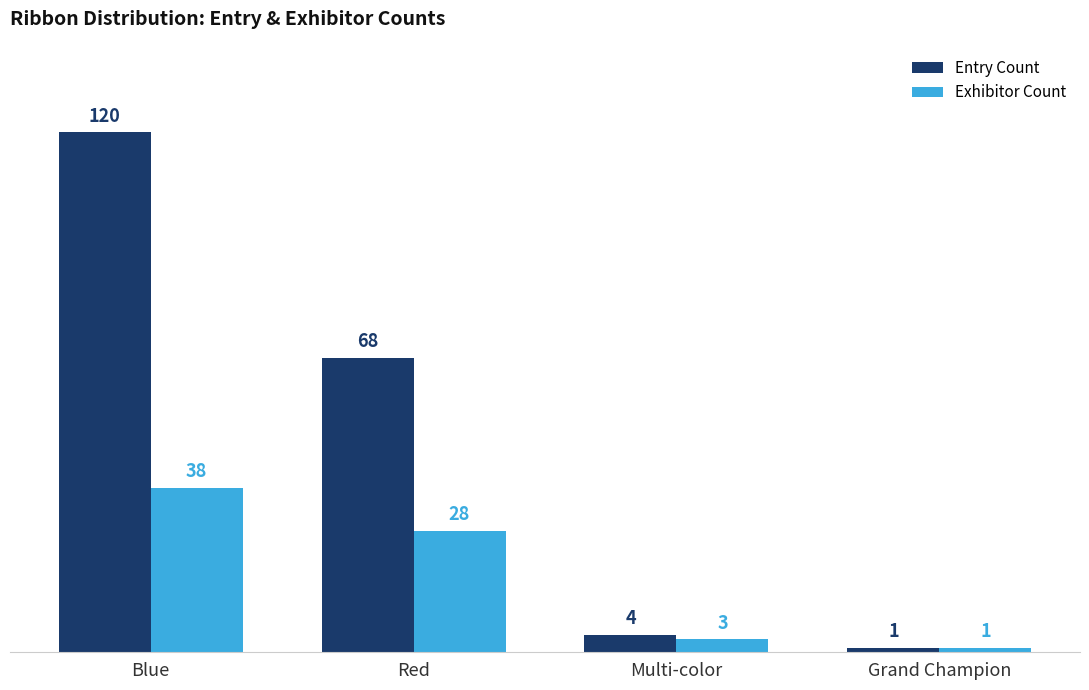

Reading left to right, list all the values displayed in this chart.

Entry Count: 120	68	4	1
Exhibitor Count: 38	28	3	1